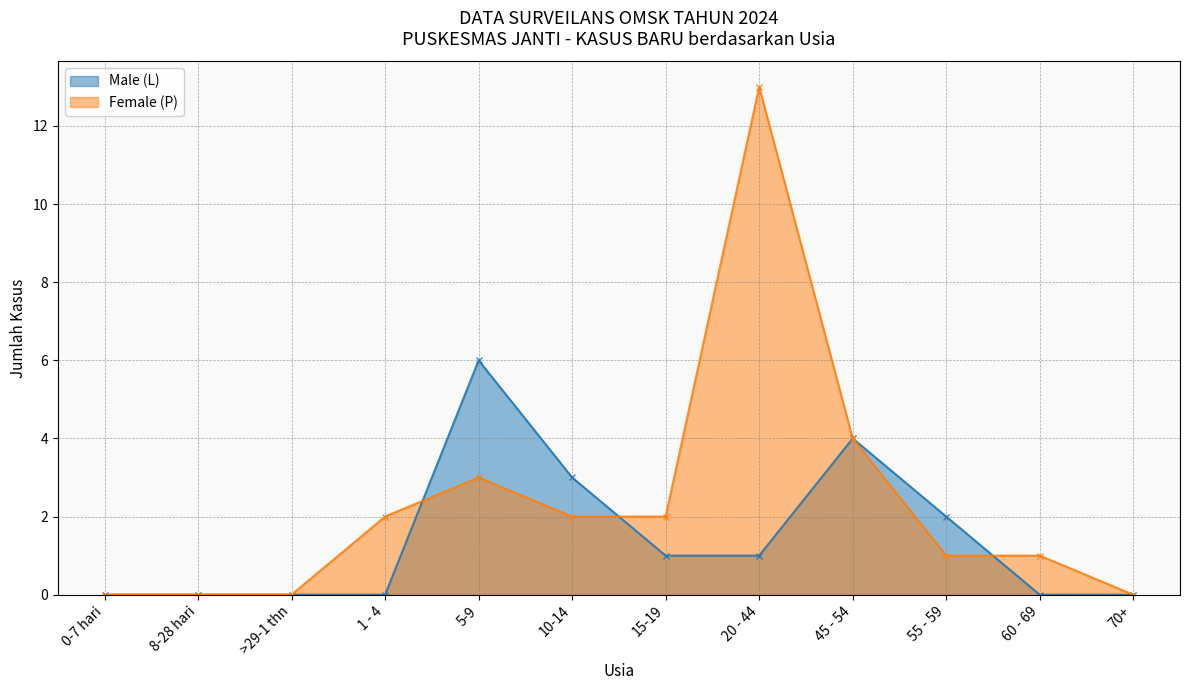

Reading right to left, list all the values displayed in this chart.

Male (L): 70+=0	60 - 69=0	55 - 59=2	45 - 54=4	20 - 44=1	15-19=1	10-14=3	5-9=6	1 - 4=0	>29-1 thn=0	8-28 hari=0	0-7 hari=0
Female (P): 70+=0	60 - 69=1	55 - 59=1	45 - 54=4	20 - 44=13	15-19=2	10-14=2	5-9=3	1 - 4=2	>29-1 thn=0	8-28 hari=0	0-7 hari=0